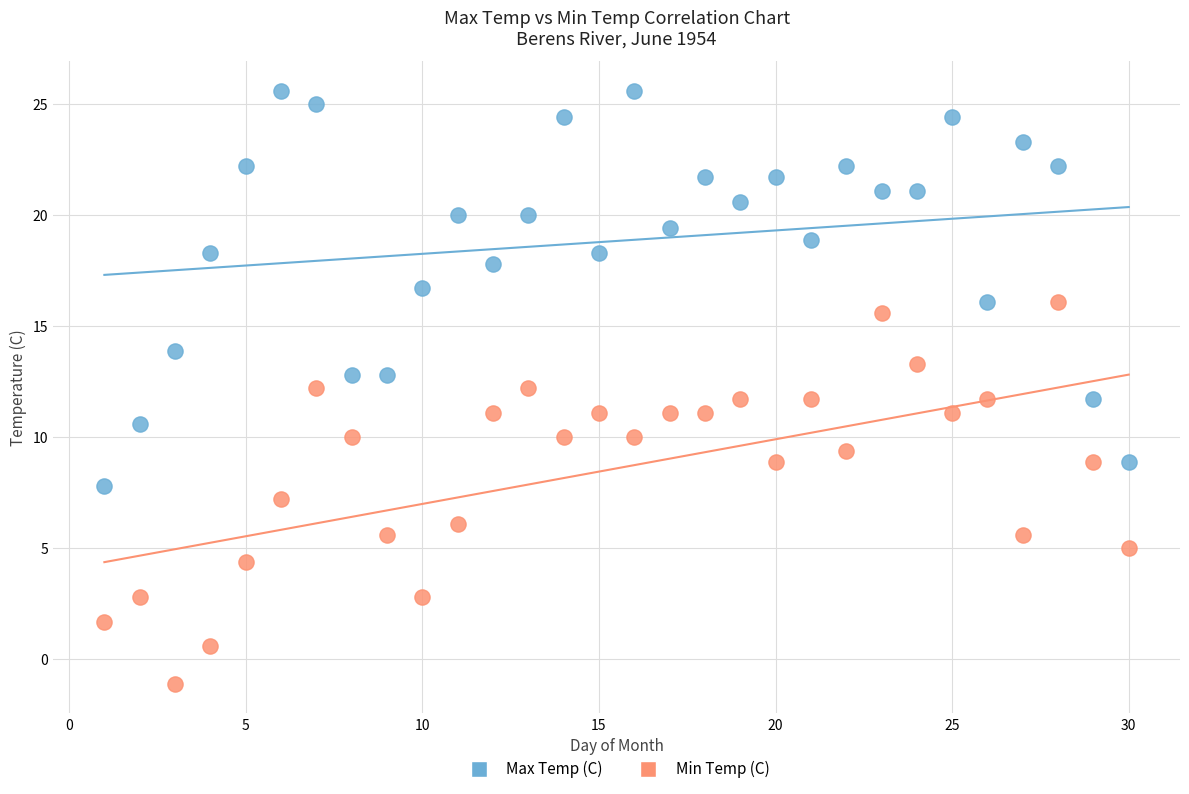

What is the X range (max minus min) for the scatter plot?

29.0